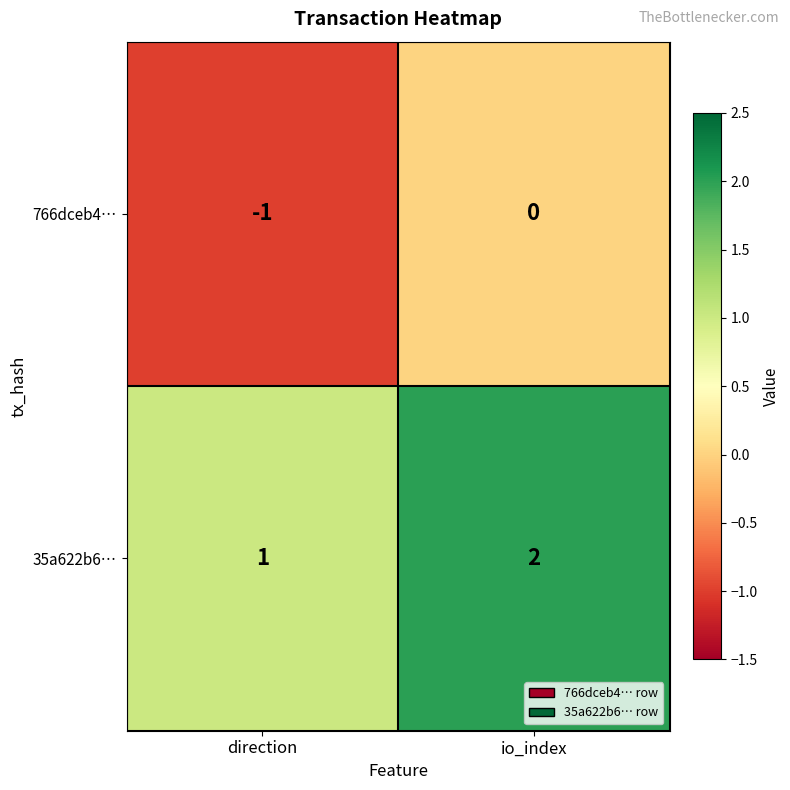

Which series has the largest total across all categories?

35a622b6…